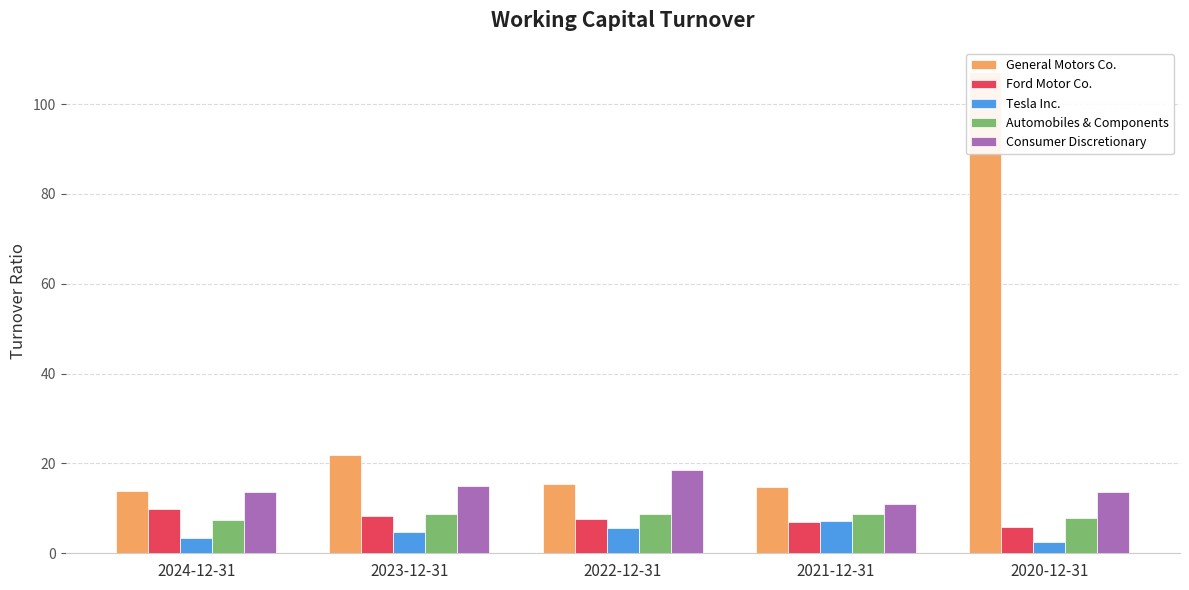

Between 2022-12-31 and 2021-12-31, which series saw the biggest shift?

Consumer Discretionary